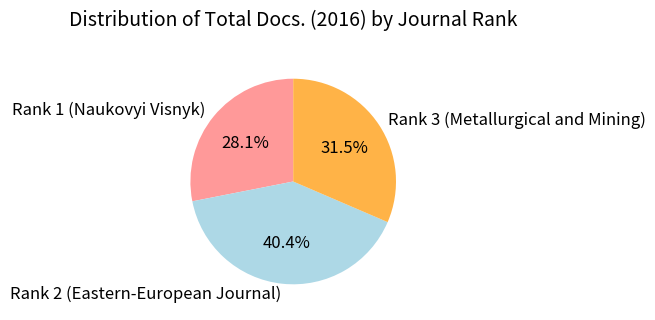

Rank the categories by value from highest to lowest.

Rank 2 (Eastern-European Journal), Rank 3 (Metallurgical and Mining), Rank 1 (Naukovyi Visnyk)